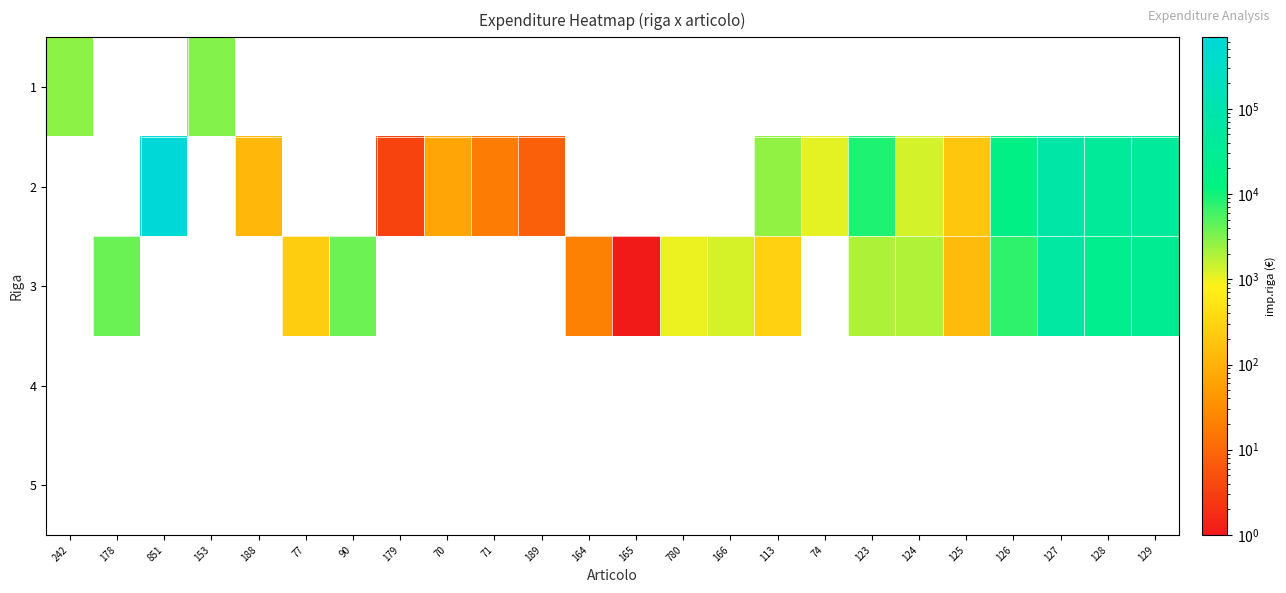

Between 70 and 74, which series saw the biggest shift?

2